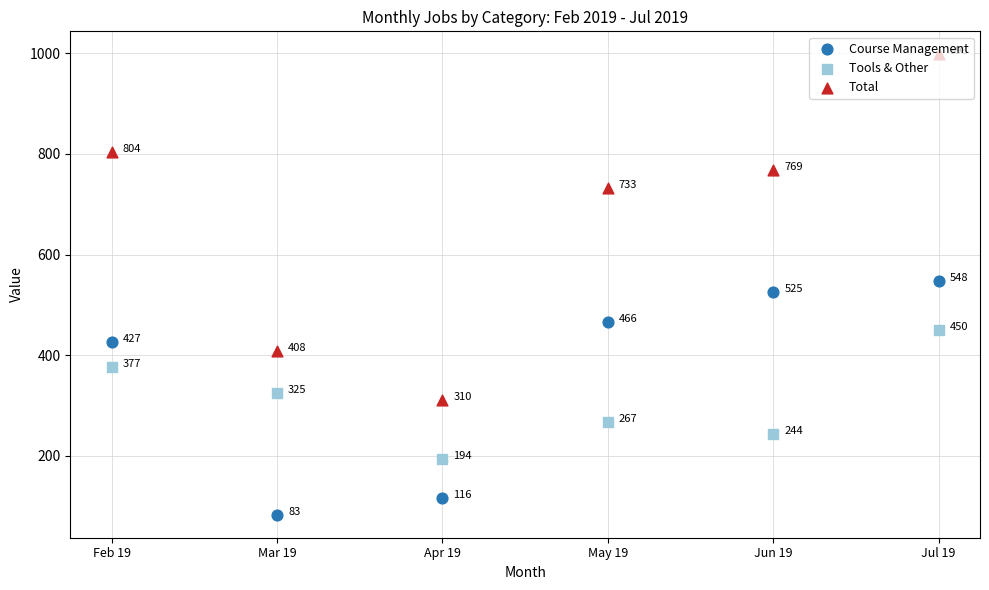

Is the value of Course Management at Apr 19 greater than the value of Tools & Other at May 19?

No